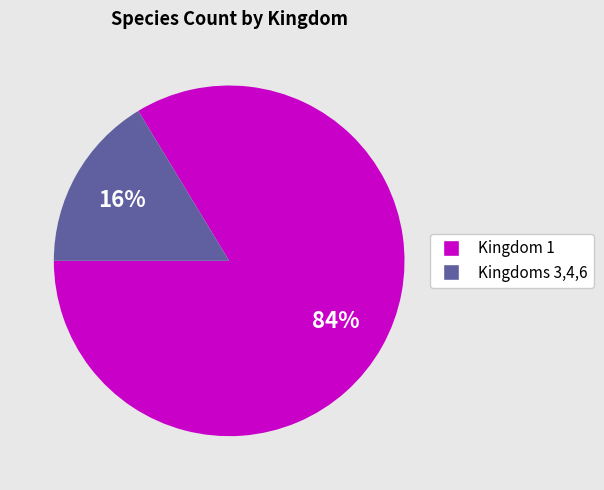

Does any single category account for the majority?

Yes